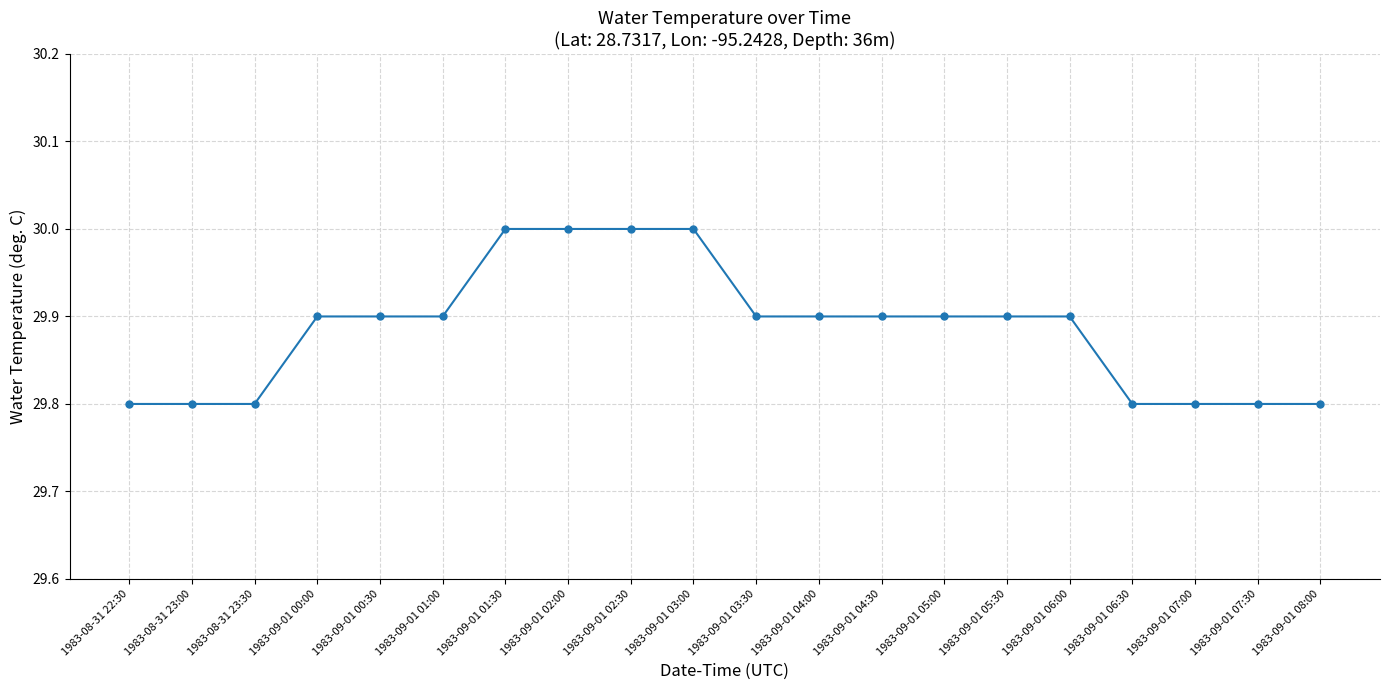

What is the greatest value displayed?

30.0